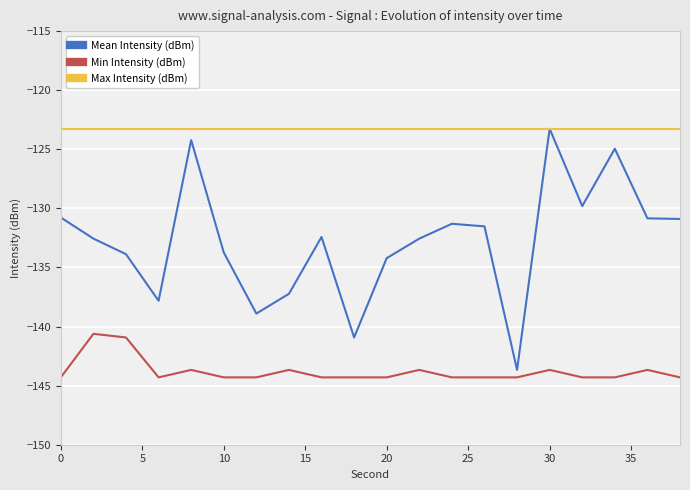

What is the difference between the second highest and second lowest values in the Mean Intensity (dBm) series?

16.7